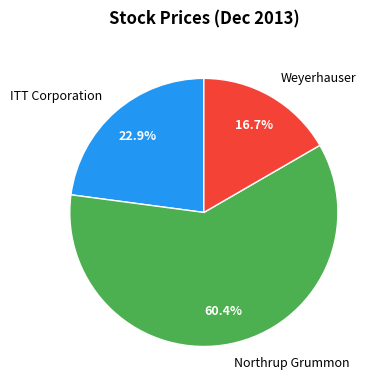

True or false: ITT Corporation accounts for 11% of the total.

False